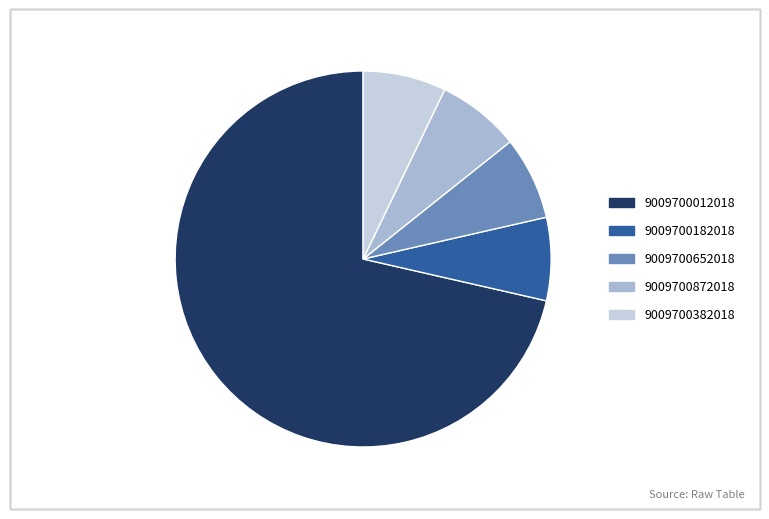

To the nearest percent, what percentage of the pie is 9009700872018?

8%